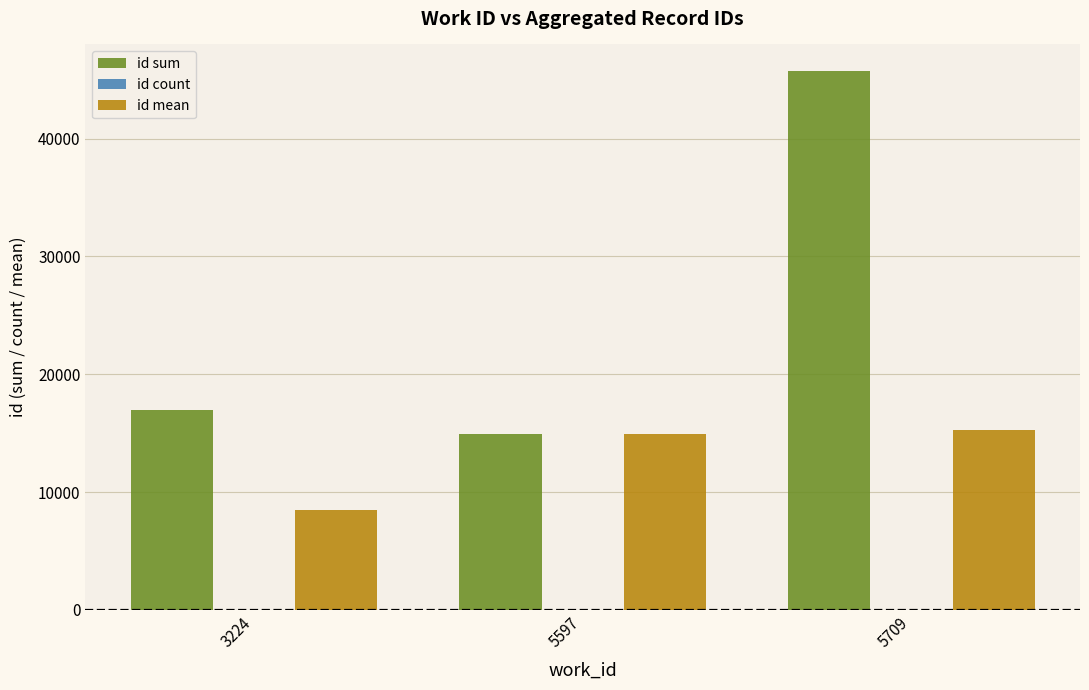

At which category is the sum across all series the highest?

5709